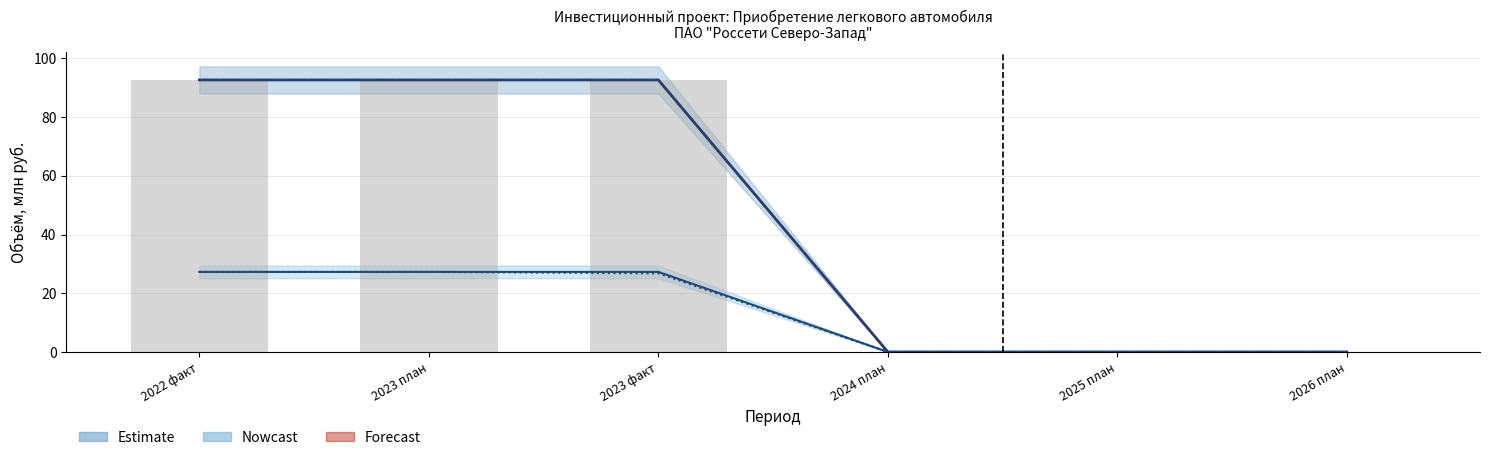

Reading left to right, what are all the values shown in this chart?

Финансирование (план): 92.6	92.6	92.6	0.0	0.0	0.0
Финансирование (факт): 92.6	92.6	92.6	0.0	0.0	0.0
Освоение (план): 27.3	27.3	27.3	0.0	0.0	0.0
Освоение (факт): 27.3	27.3	26.8	0.0	0.0	0.0
Финансирование (план) (bars): 92.6	92.6	92.6	0.0	0.0	0.0